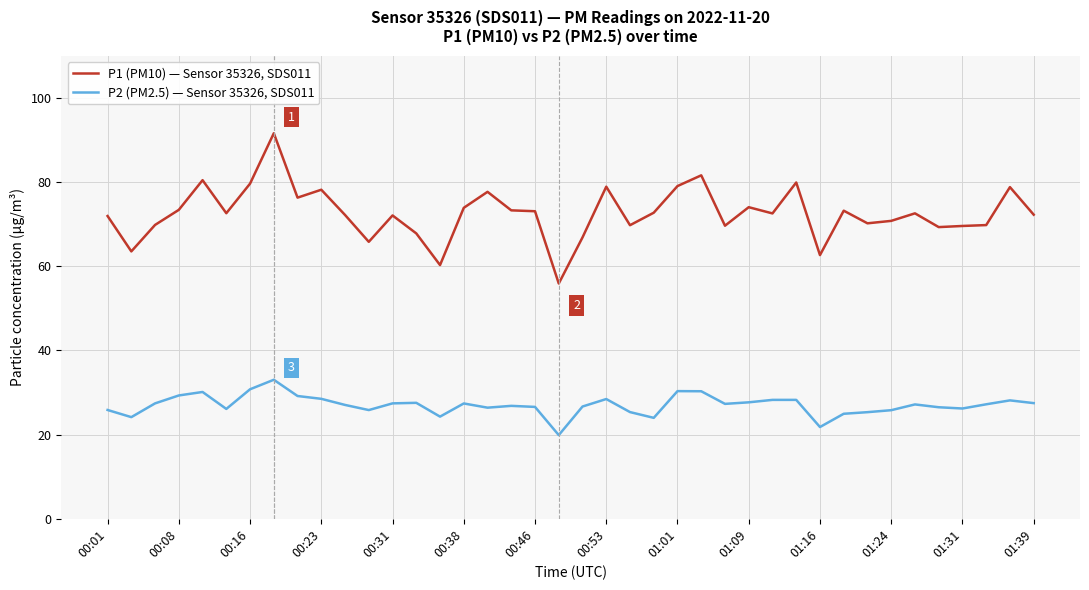

What is the minimum value for P2 (PM2.5) — Sensor 35326, SDS011?

19.9